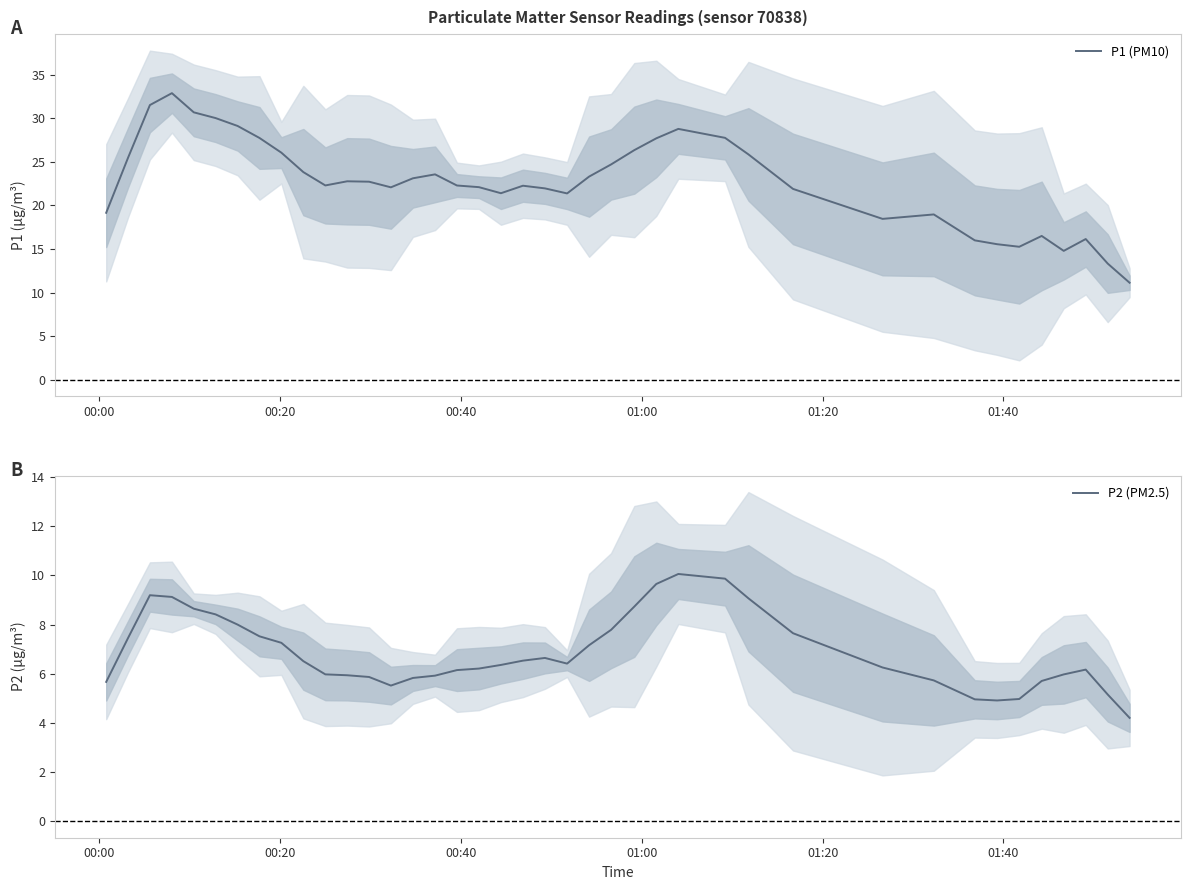

What is the lowest value of the P1 (PM10) series?

11.1